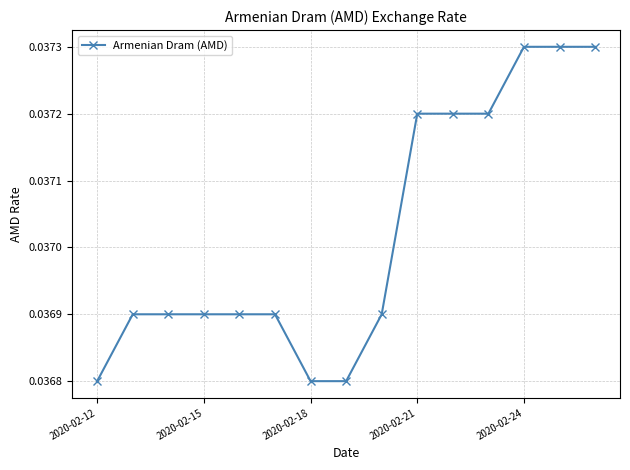

How many lines are shown in the chart?

1